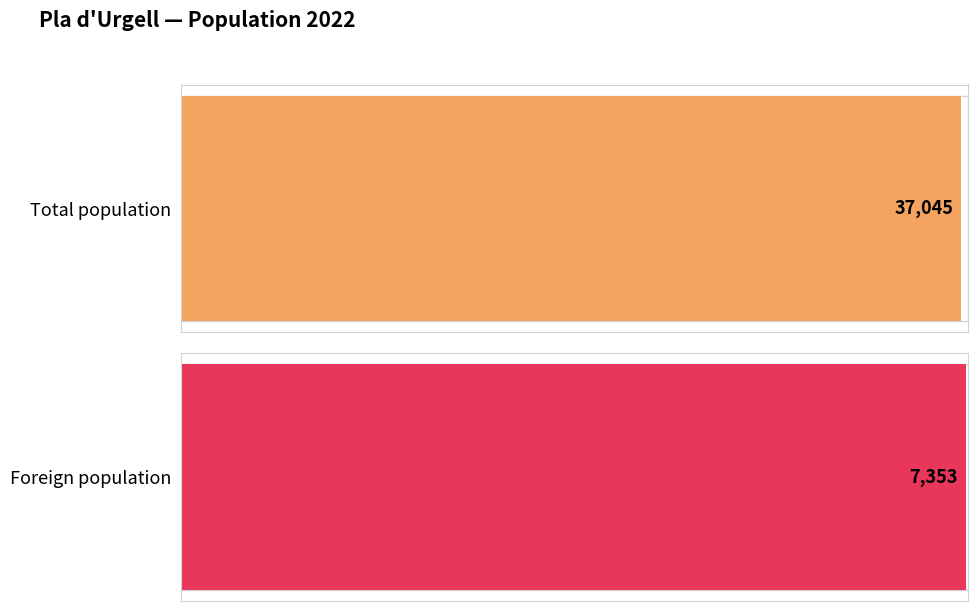

Which series has the largest total across all categories?

Total population